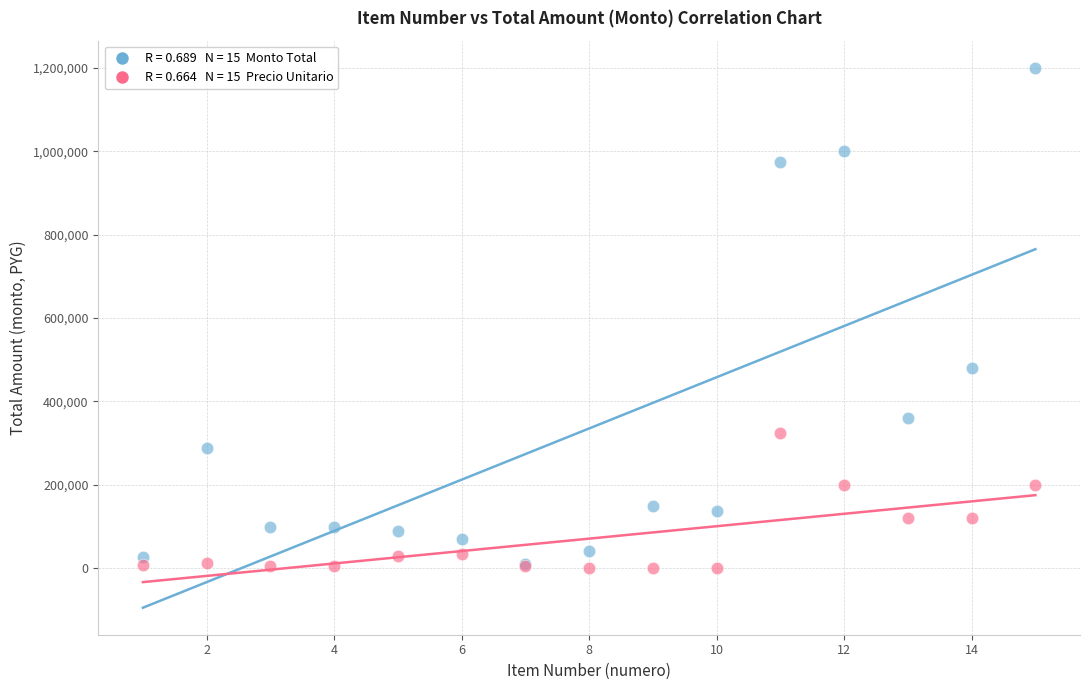

Across all series, what Y value is closest to 600750?

480000